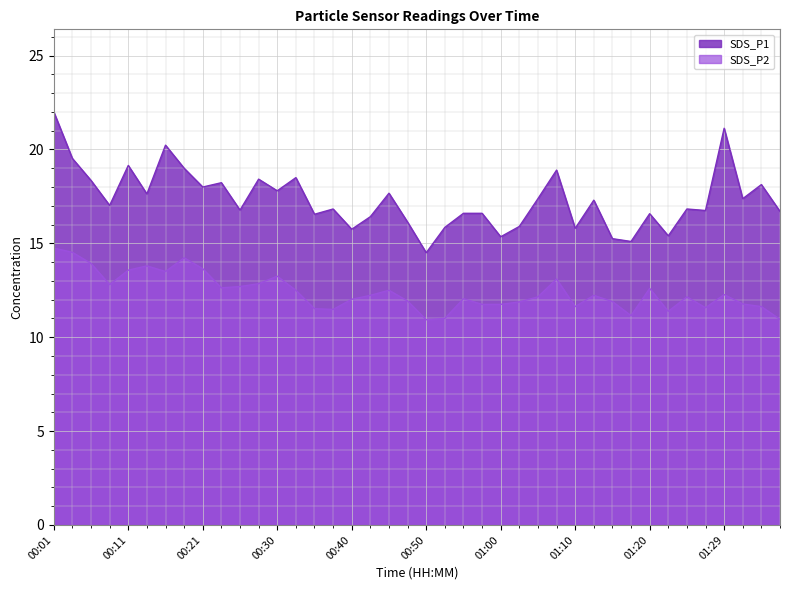

What is the spread (max minus min) of values at 00:06?

4.4